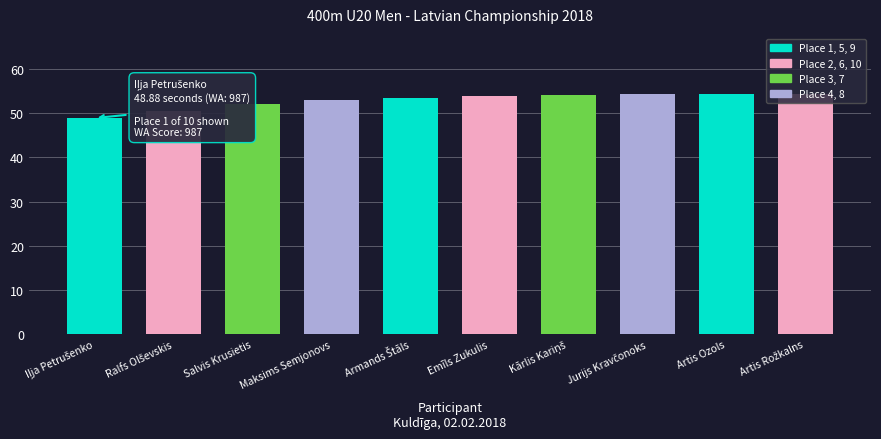

Reading left to right, what are all the values shown in this chart?

Iļja Petrušenko=48.9	Ralfs Olševskis=50.5	Salvis Krusietis=52.0	Maksims Semjonovs=53.0	Armands Štāls=53.3	Emīls Zukulis=53.9	Kārlis Kariņš=54.0	Jurijs Kravčonoks=54.3	Artis Ozols=54.3	Artis Rožkalns=54.3